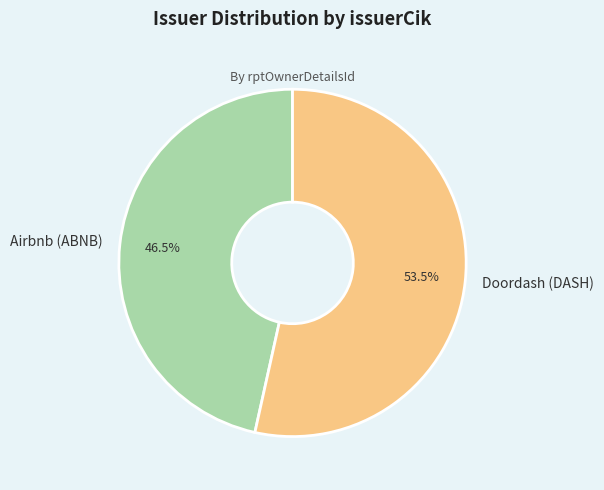

Is it true that Doordash (DASH) is 64% of the pie?

False